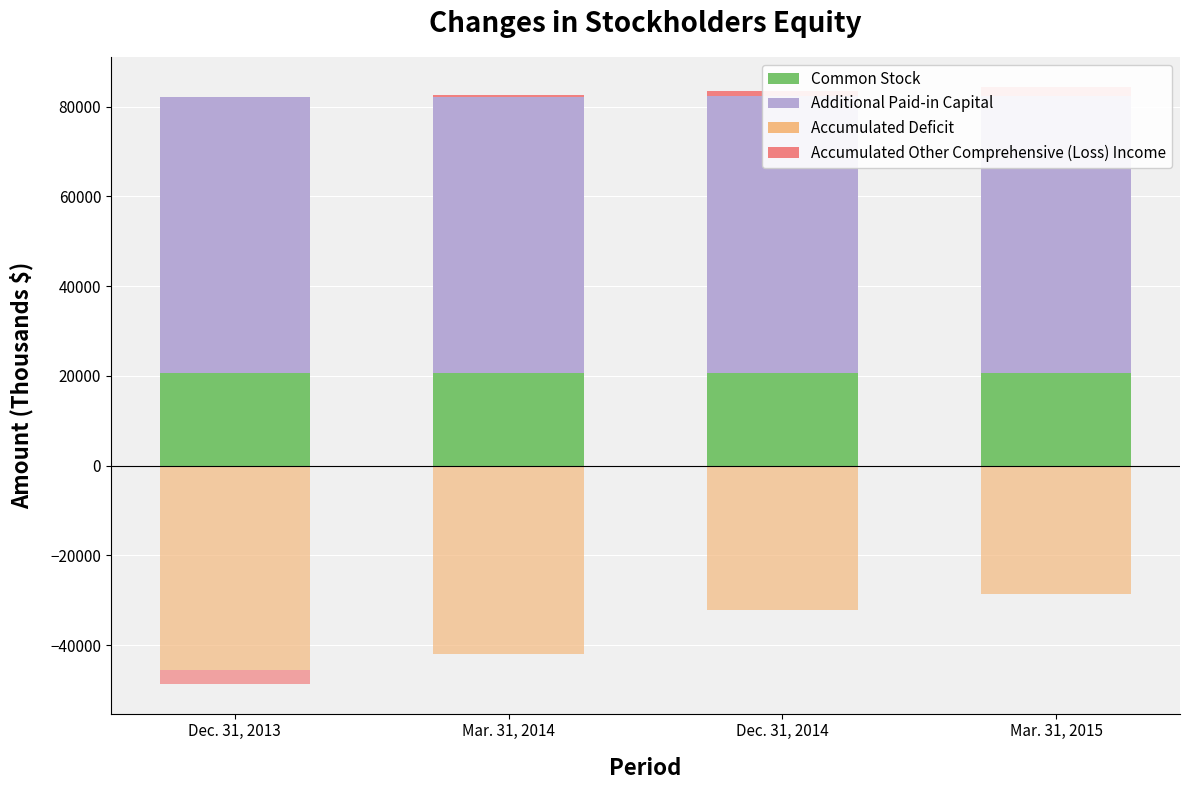

What is the difference between the second highest and second lowest values in the Accumulated Other Comprehensive (Loss) Income series?

795